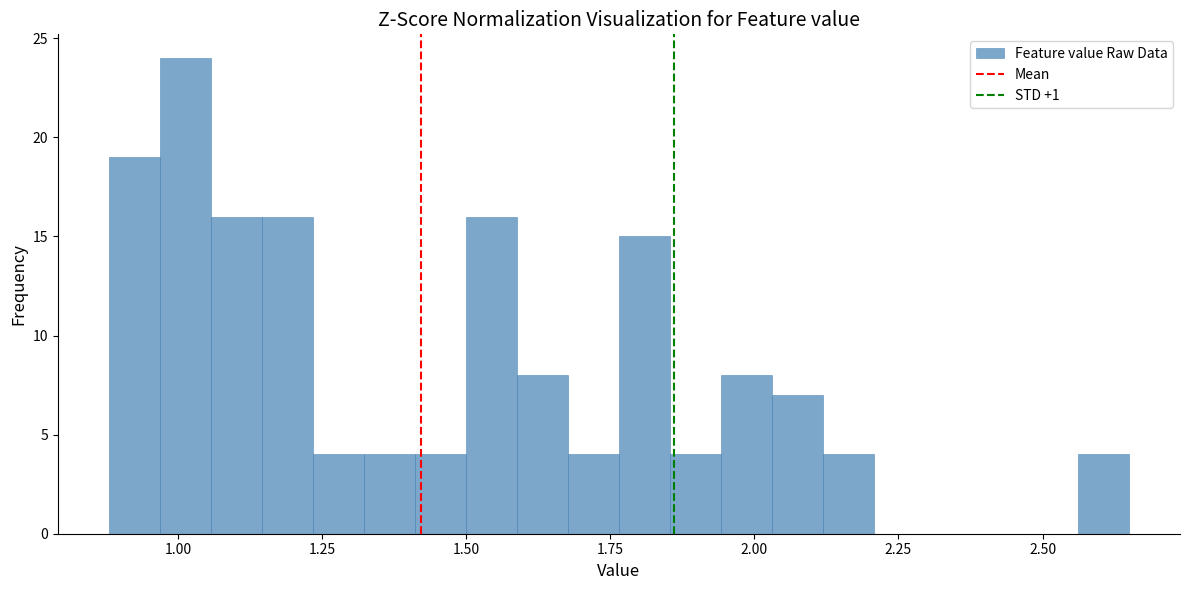

Around what value on the x-axis is the tallest bar? Give the approximate position of its centre, as read against the axis.

1.00